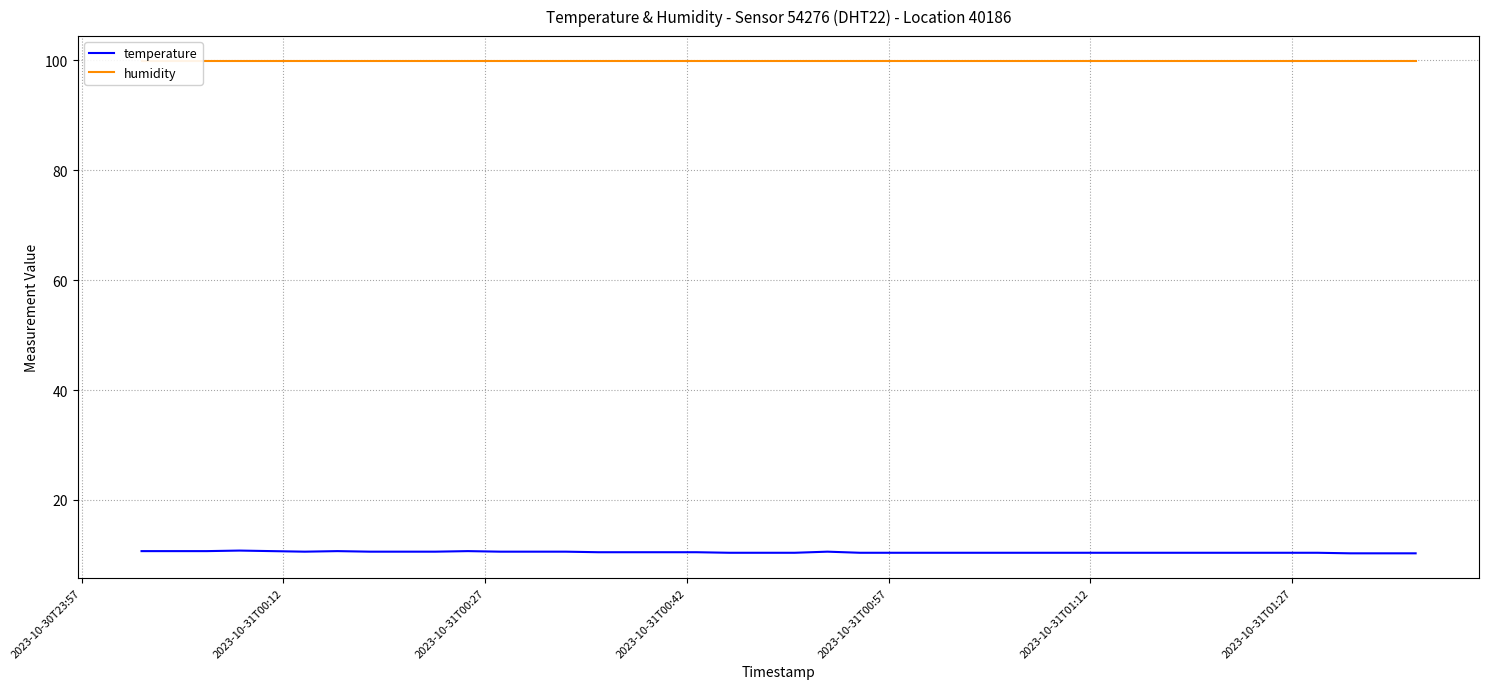

Which series has the largest total across all categories?

humidity